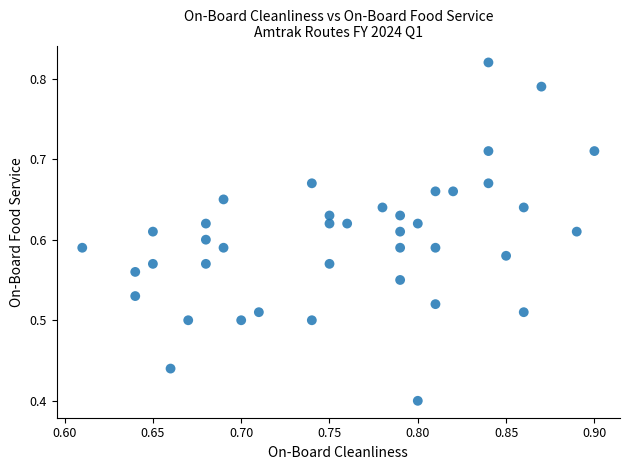

How many points are shown in the scatter plot?

40